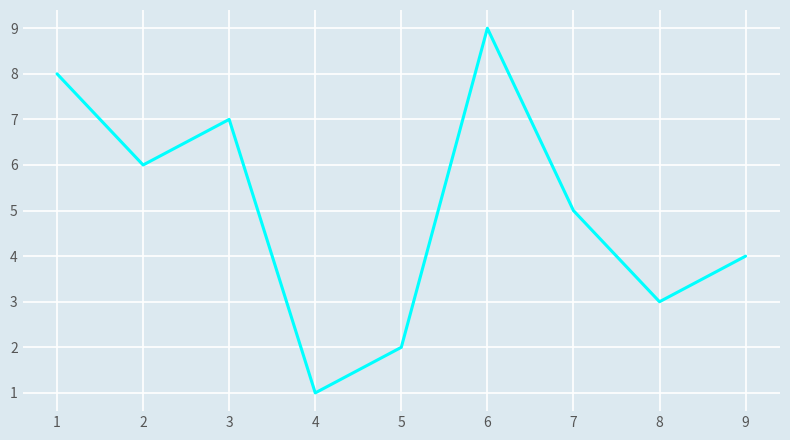

The value at 2 is 12. True or false?

False